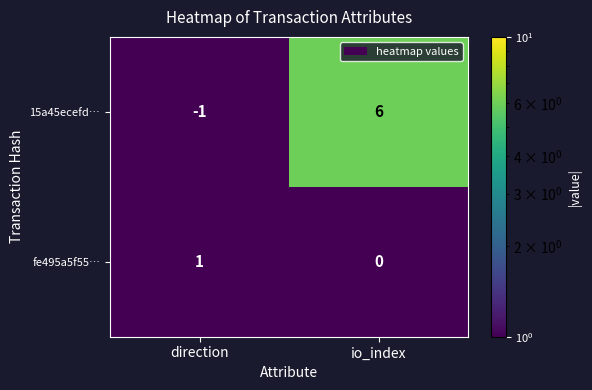

Reading right to left, transcribe all the data shown in this chart.

15a45ecefd…: io_index=6	direction=-1
fe495a5f55…: io_index=0	direction=1